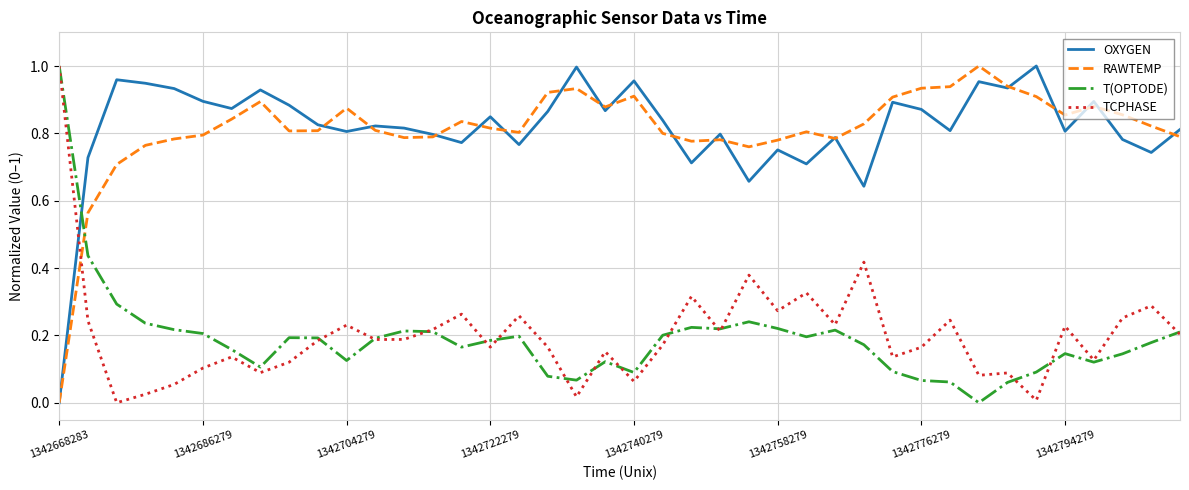

True or false: RAWTEMP and T(OPTODE) cross at least once.

True